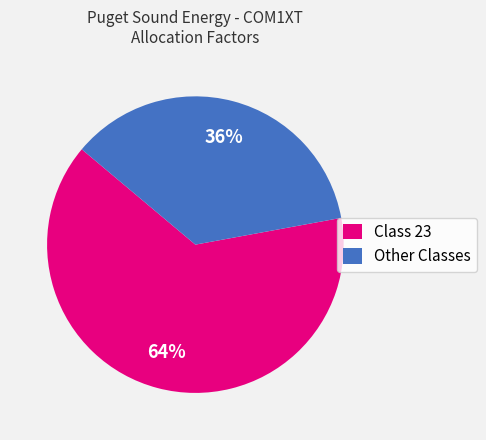

Which category accounts for the majority?

Class 23